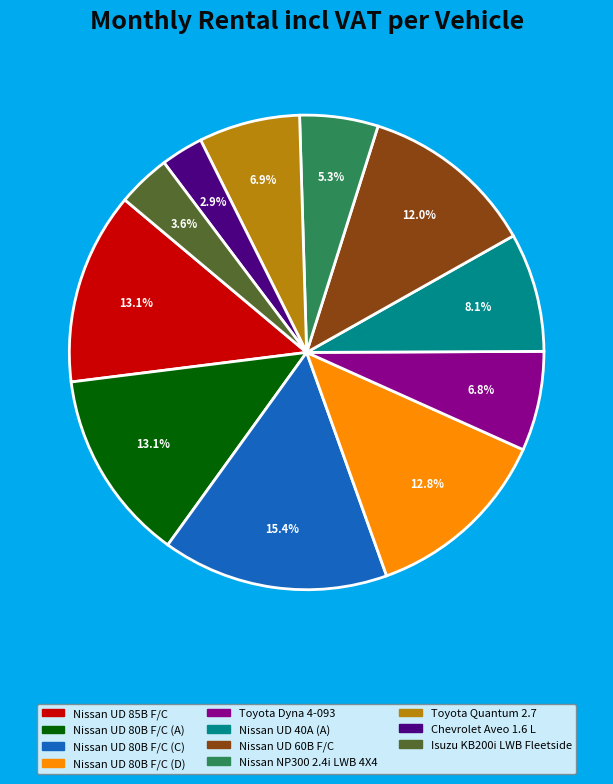

To the nearest percent, what is the average slice percentage?

9%